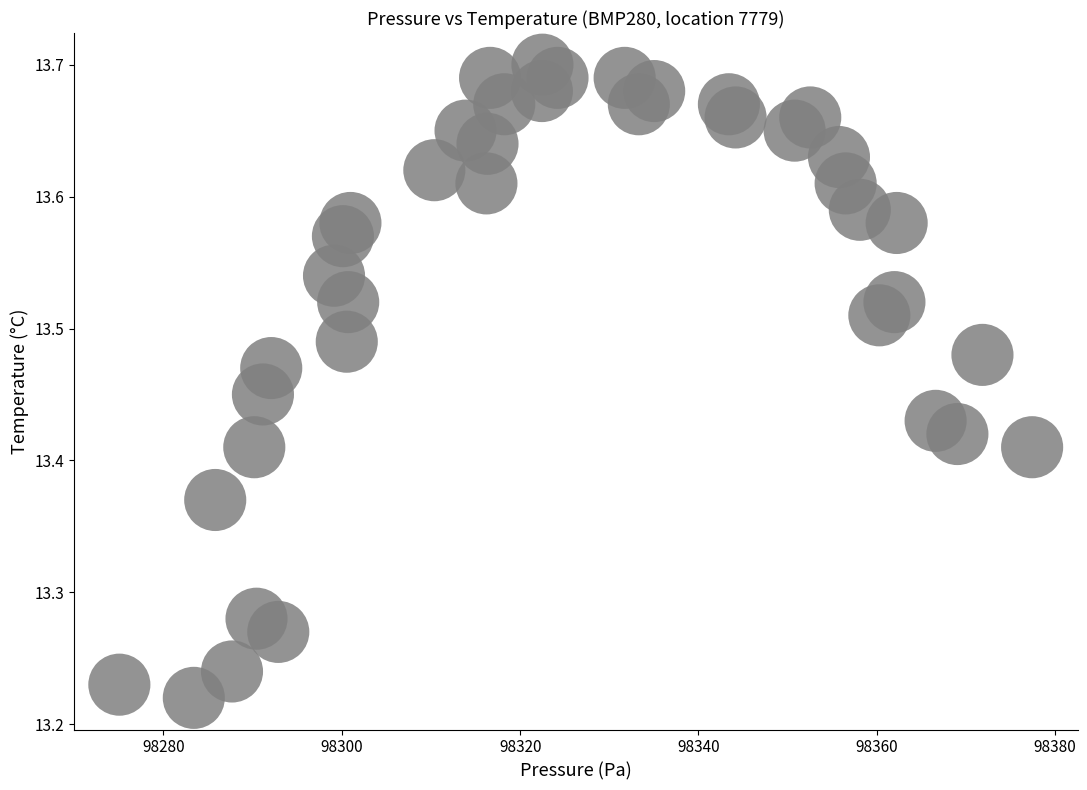

What is the range of X values (max minus min)?

102.4